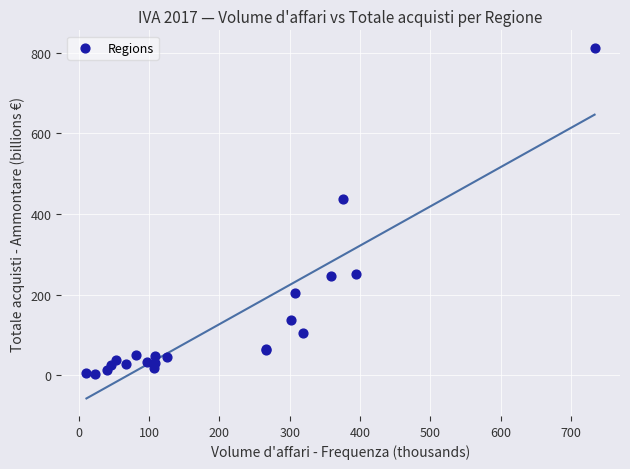

What Y value in the scatter plot is closest to 408?

436.3